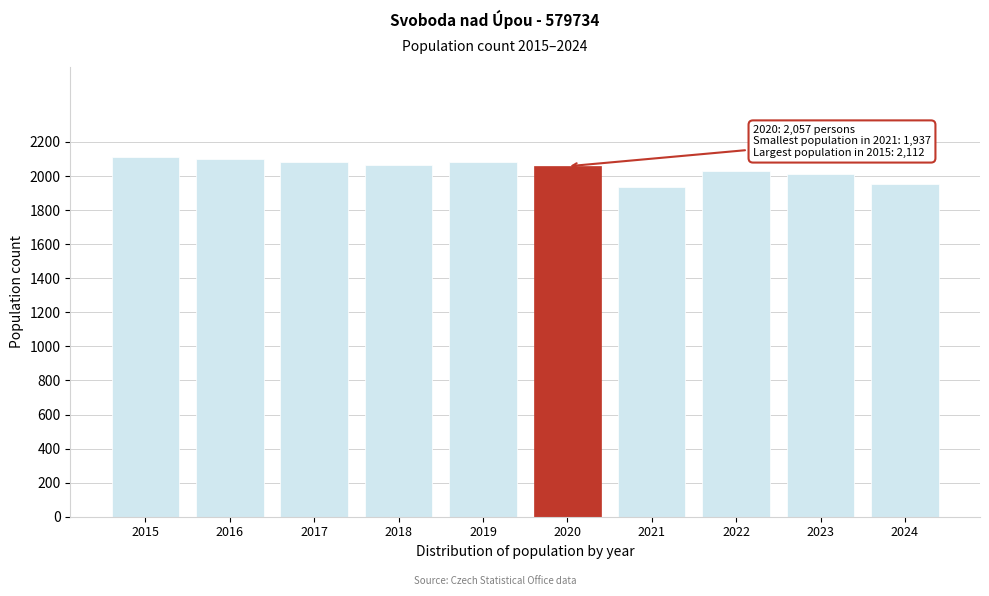

What is the sum of all values?

20423